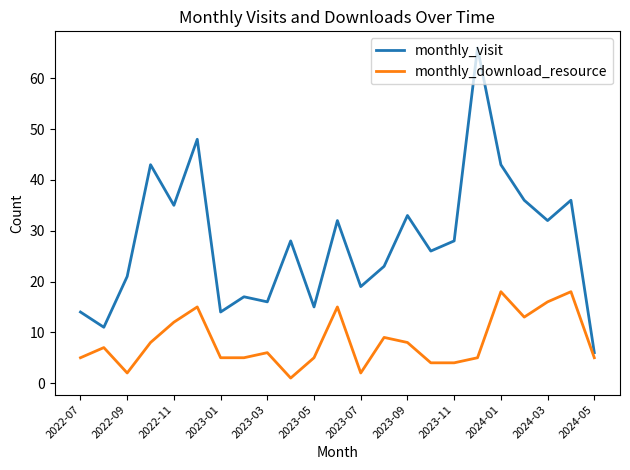

Reading right to left, transcribe all the data shown in this chart.

monthly_visit: 6	36	32	36	43	66	28	26	33	23	19	32	15	28	16	17	14	48	35	43	21	11	14
monthly_download_resource: 5	18	16	13	18	5	4	4	8	9	2	15	5	1	6	5	5	15	12	8	2	7	5